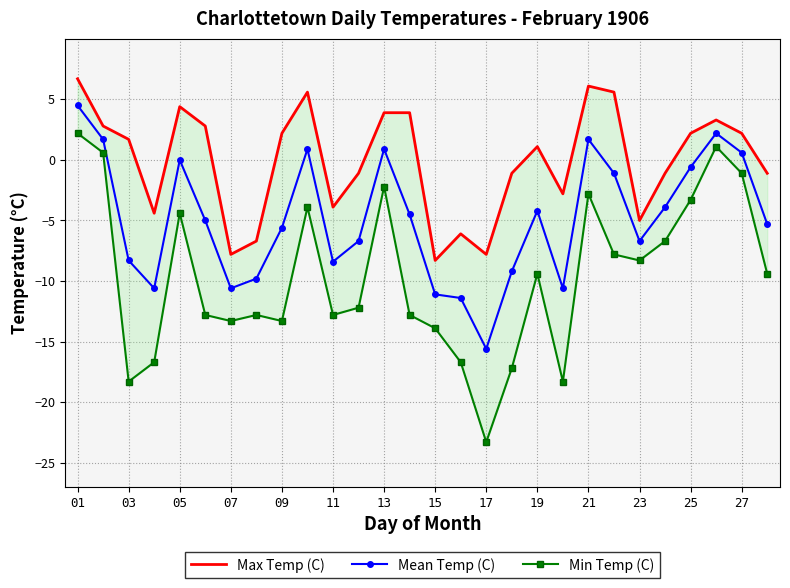

Count the number of categories in the chart.

28